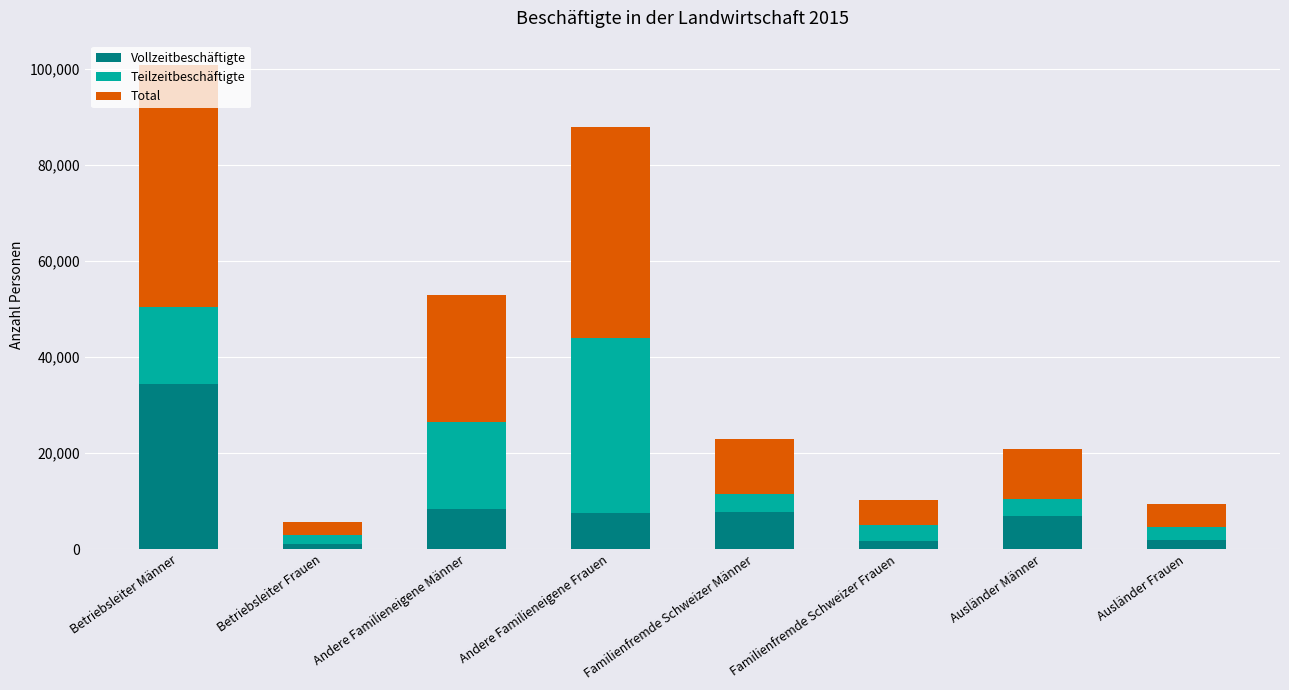

What is the total value across all series at Andere Familieneigene Frauen?

87834